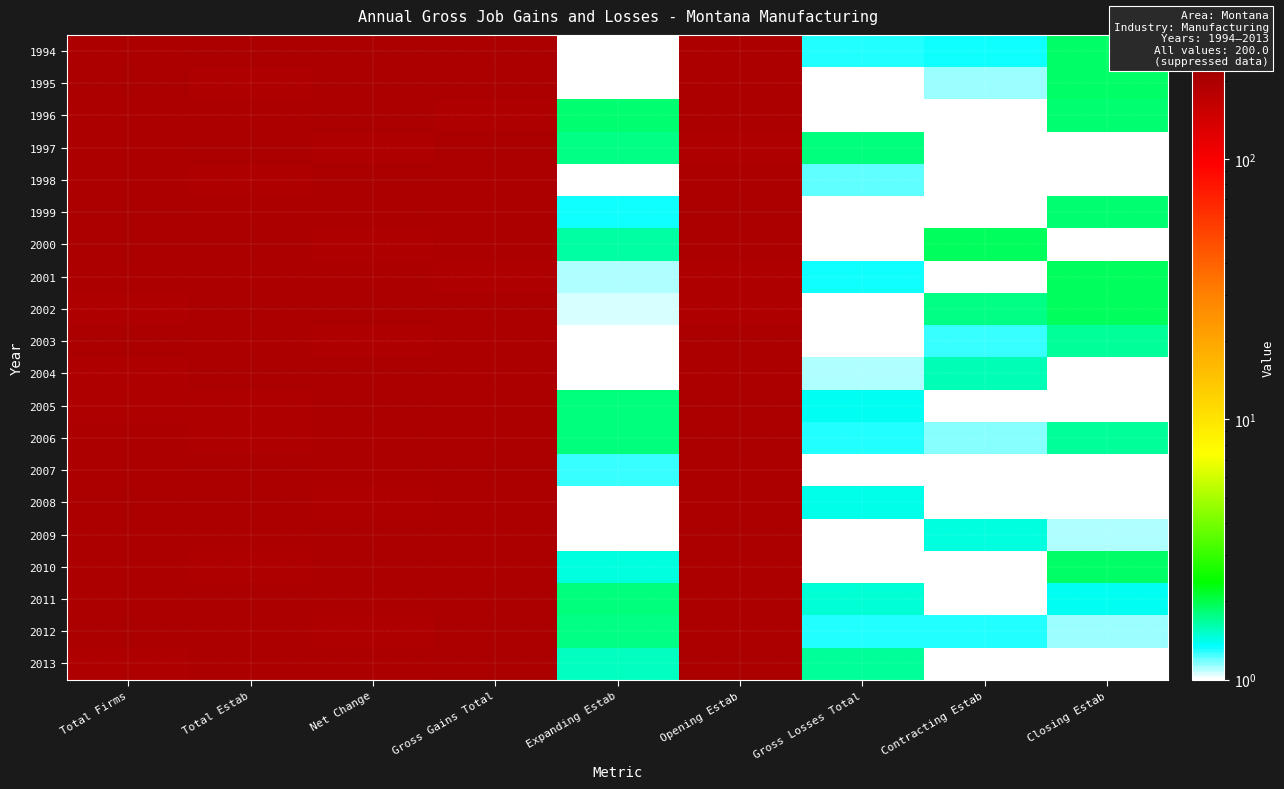

Rank the series at Gross Losses Total from highest to lowest value.

1997, 2013, 2011, 2008, 2005, 2001, 2006, 2012, 1994, 1998, 2004, 2010, 2009, 2007, 1996, 2003, 2000, 1995, 1999, 2002